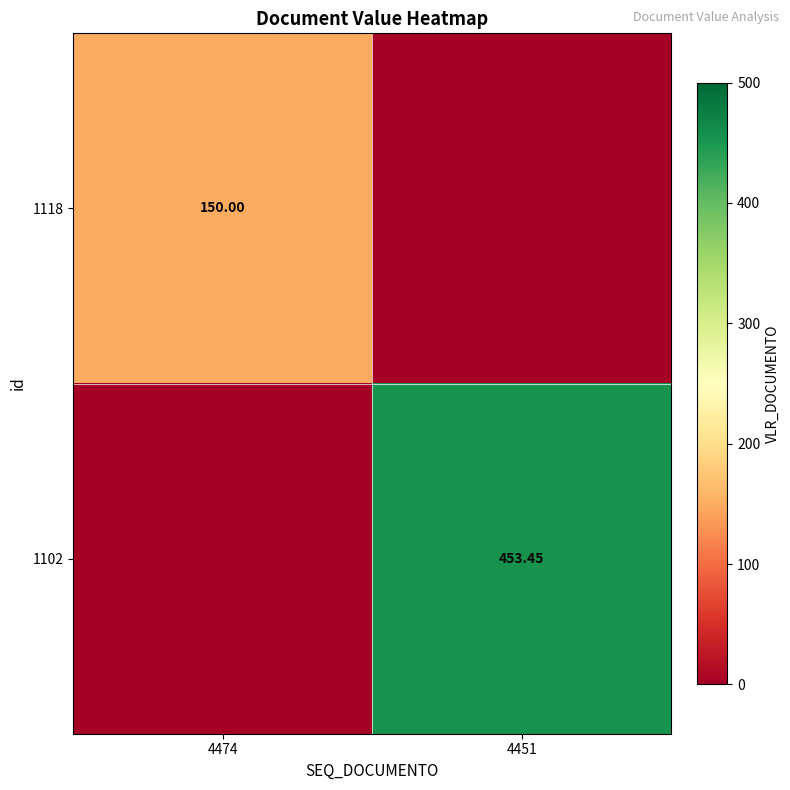

Is the value of 1118 at 4474 greater than the value of 1102 at 4451?

No